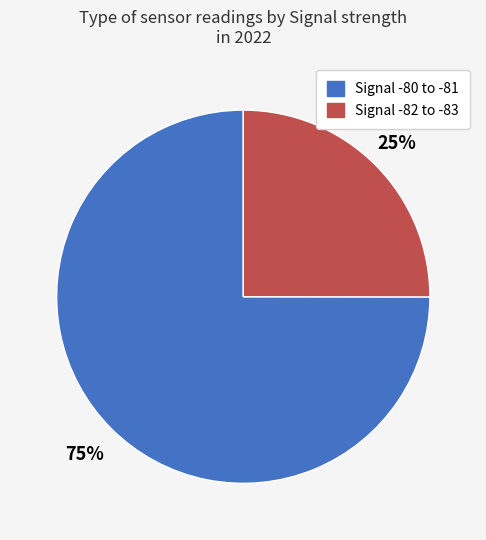

Is there a majority slice in this chart?

Yes